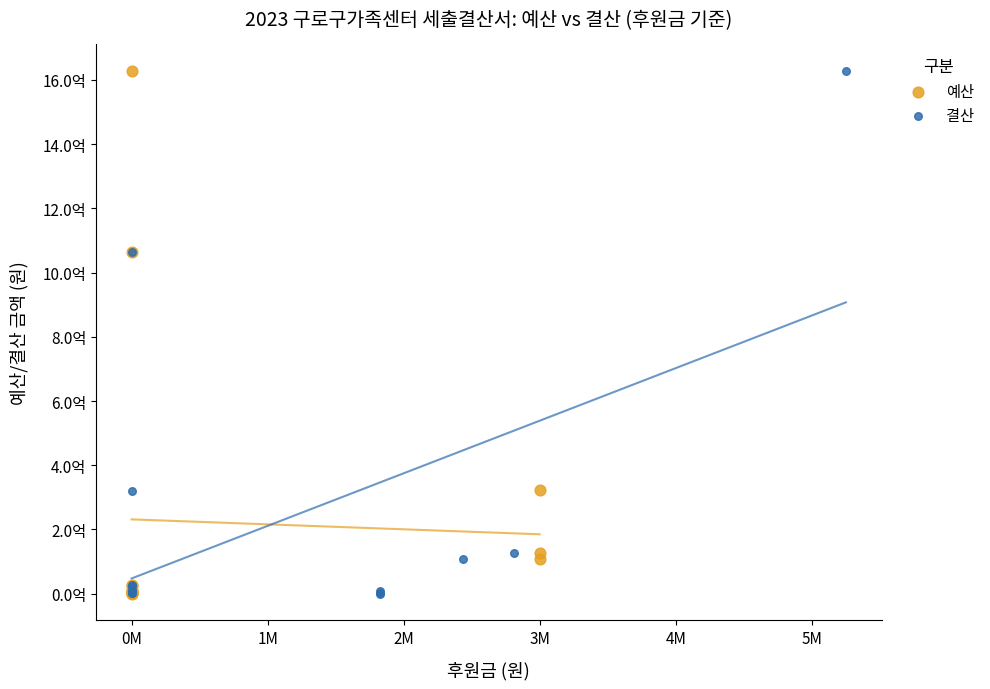

What are all the series names shown in the legend?

예산, 결산